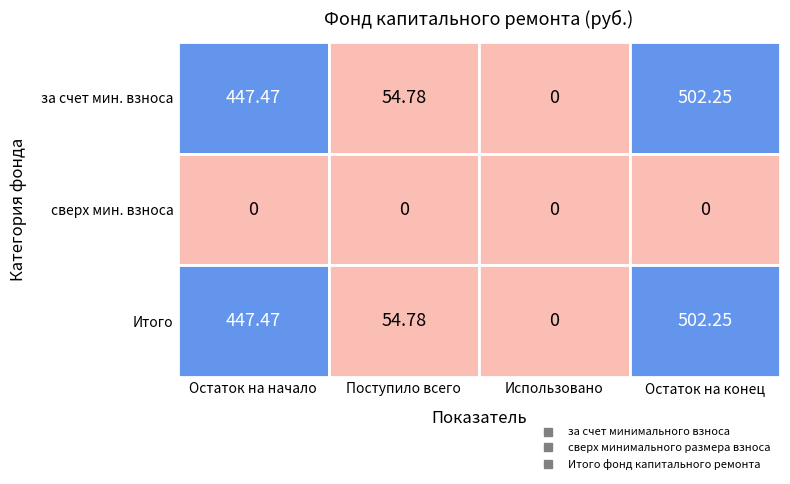

Which has a higher value, Остаток на конец or Использовано?

Остаток на конец